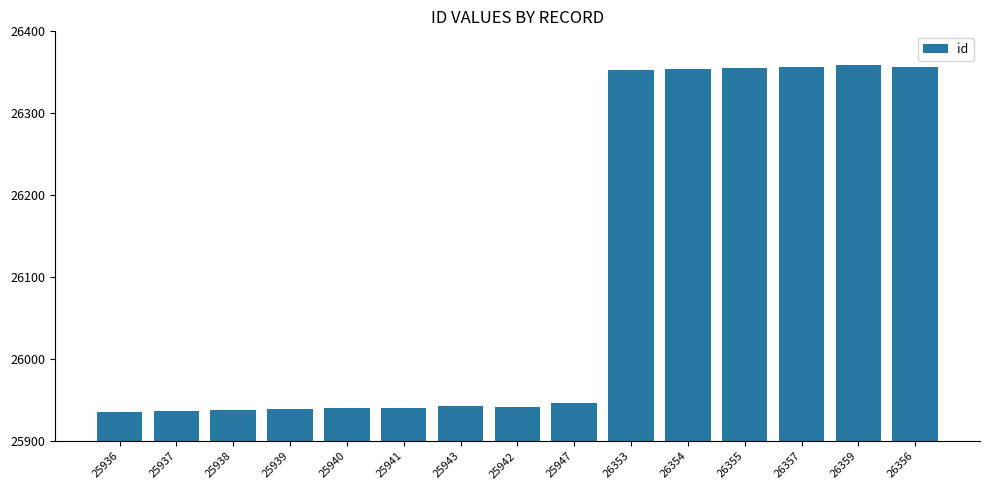

What is the change in value from 25943 to 25947?

+4